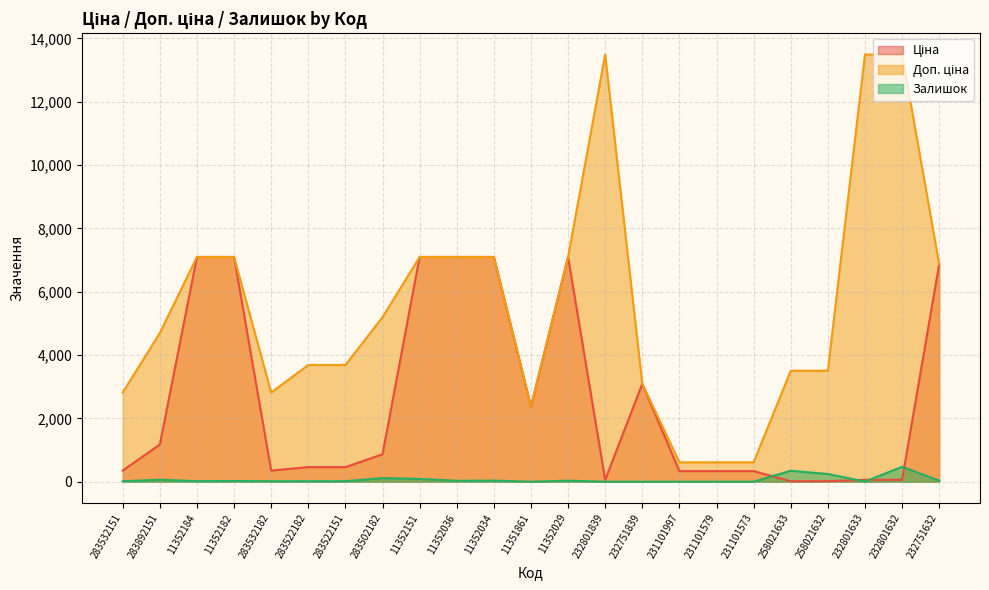

Where does the Залишок series first go above 18?

283892151